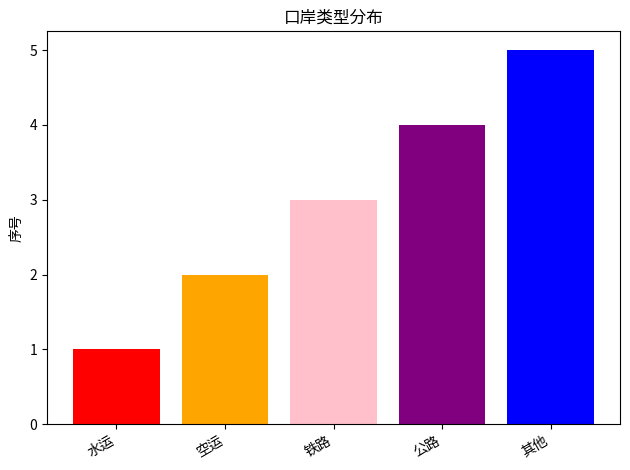

What is the maximum value shown in the chart?

5